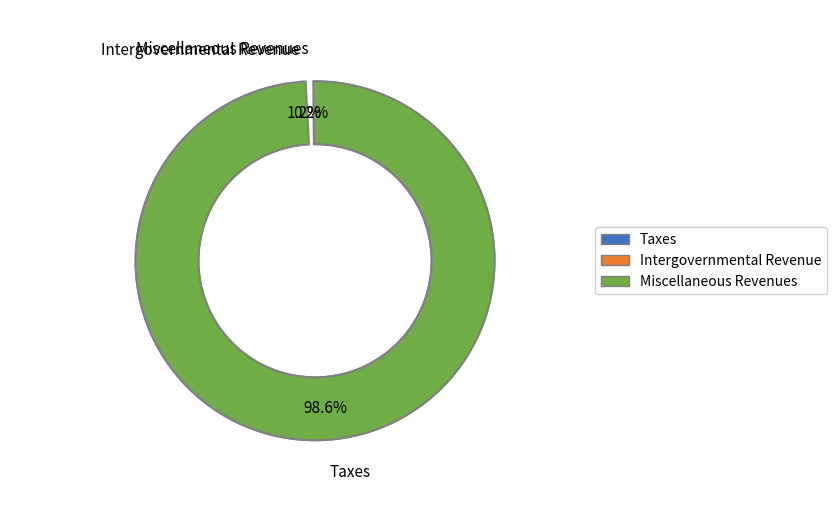

Which slice is the smallest?

Miscellaneous Revenues